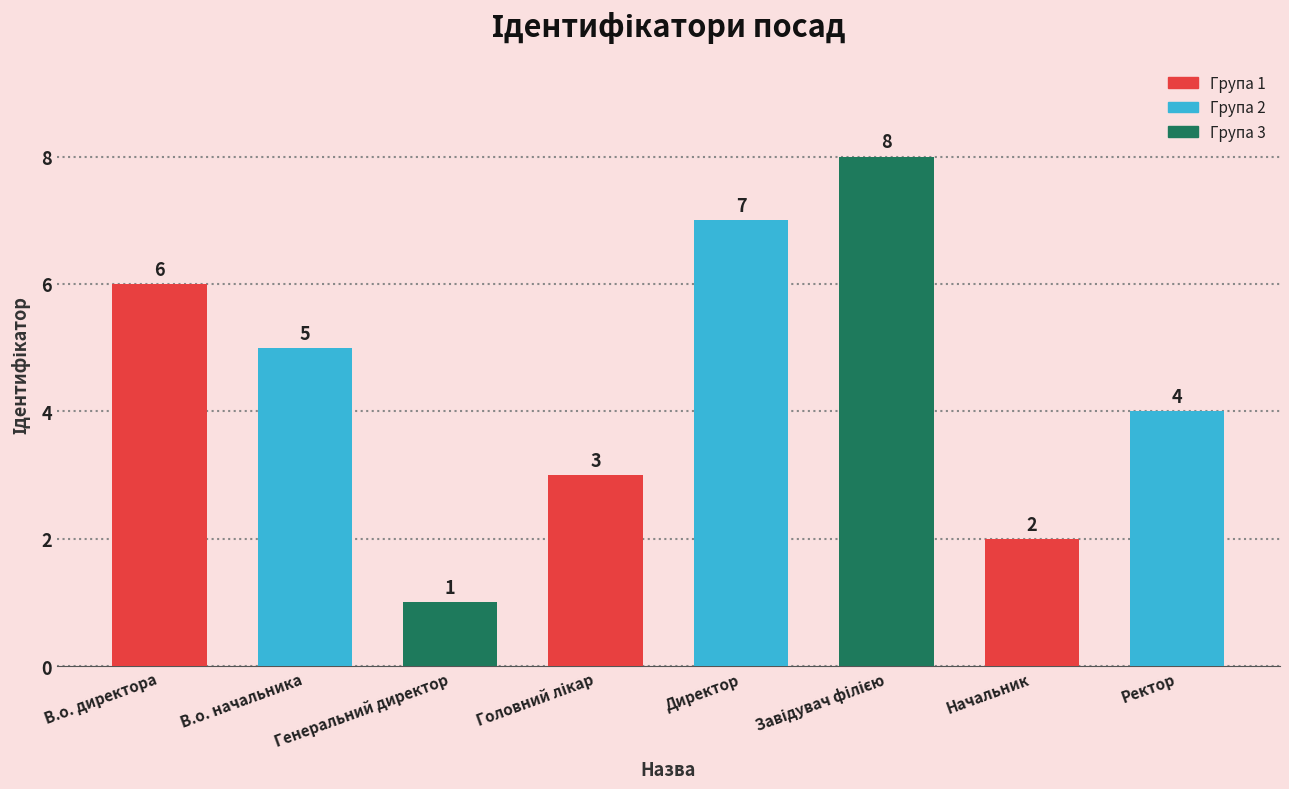

How many data points are less than 5?

4